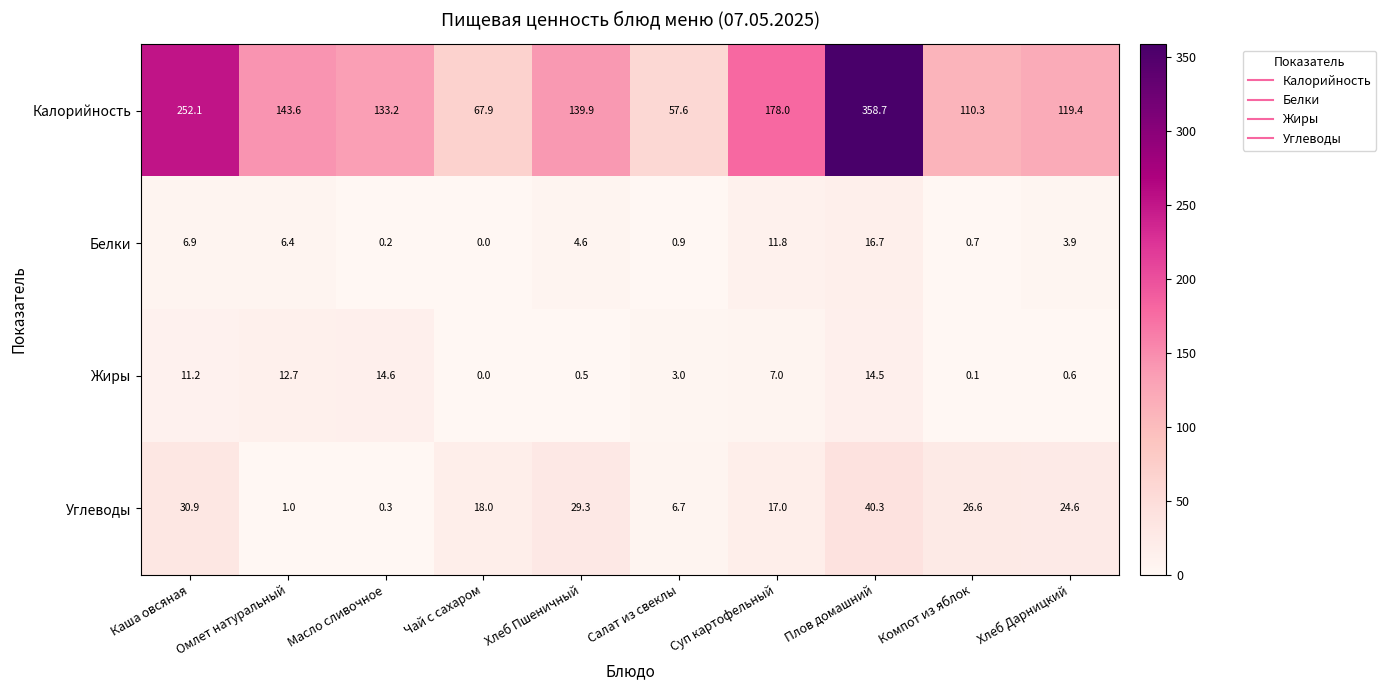

List the series in order of their peak value, highest first.

Калорийность, Углеводы, Белки, Жиры